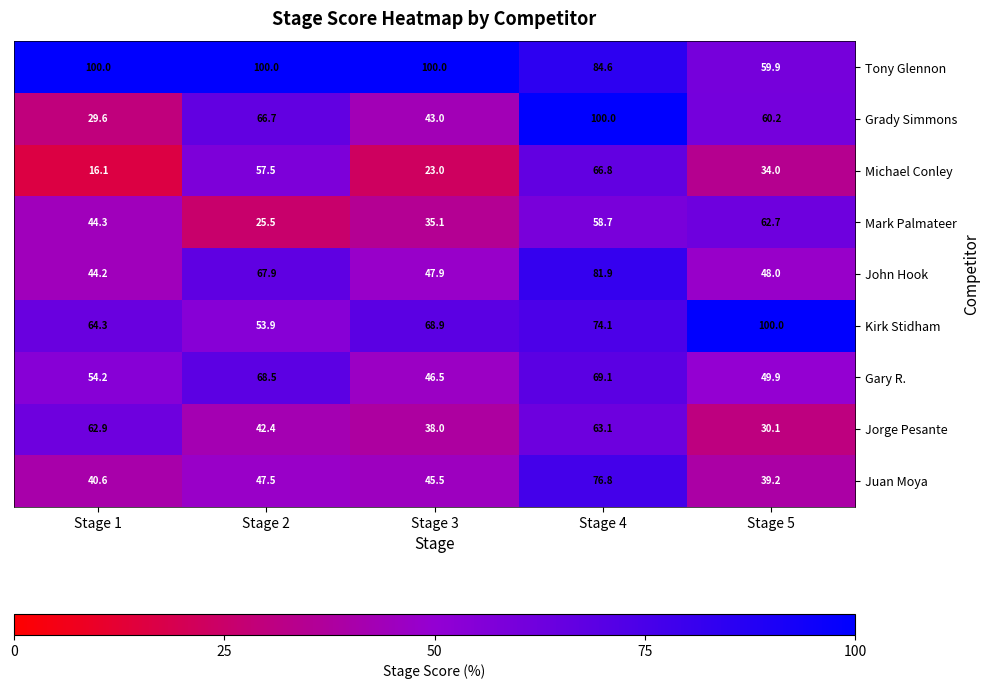

Between Stage 2 and Stage 5, which series saw the biggest shift?

Kirk Stidham